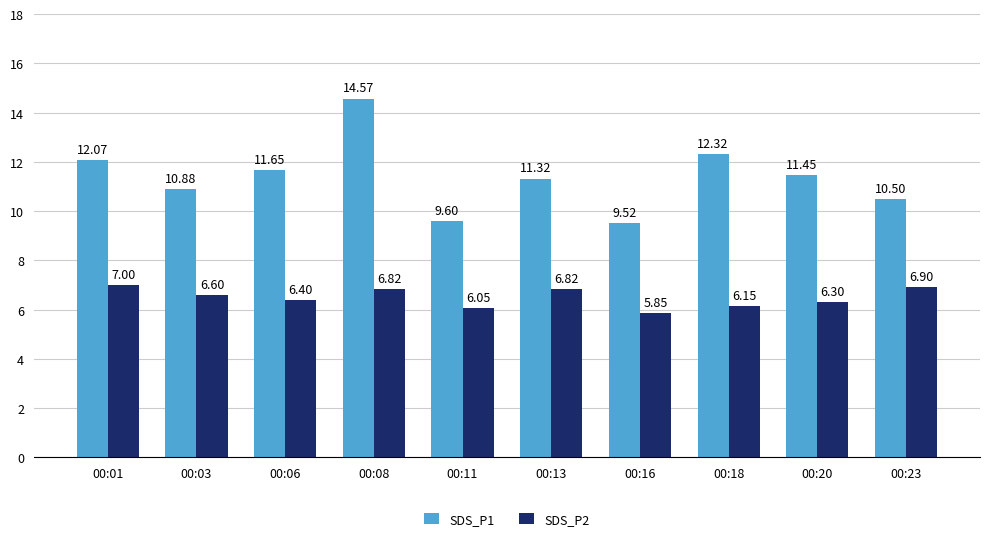

Rank the series by their maximum value, from highest to lowest.

SDS_P1, SDS_P2